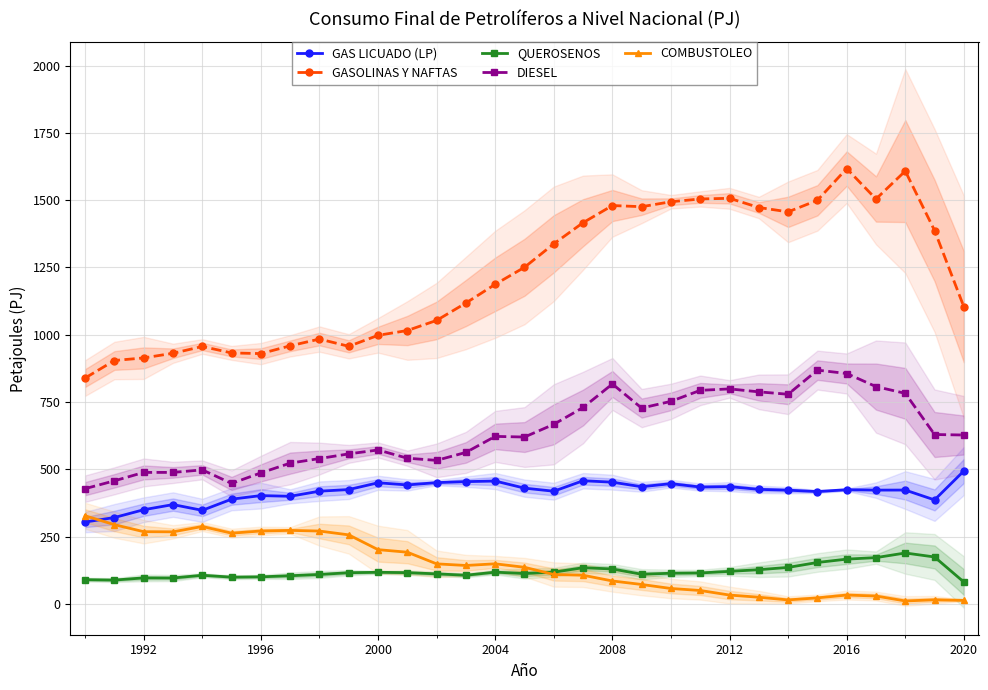

What is the average value of the COMBUSTOLEO series?

143.4